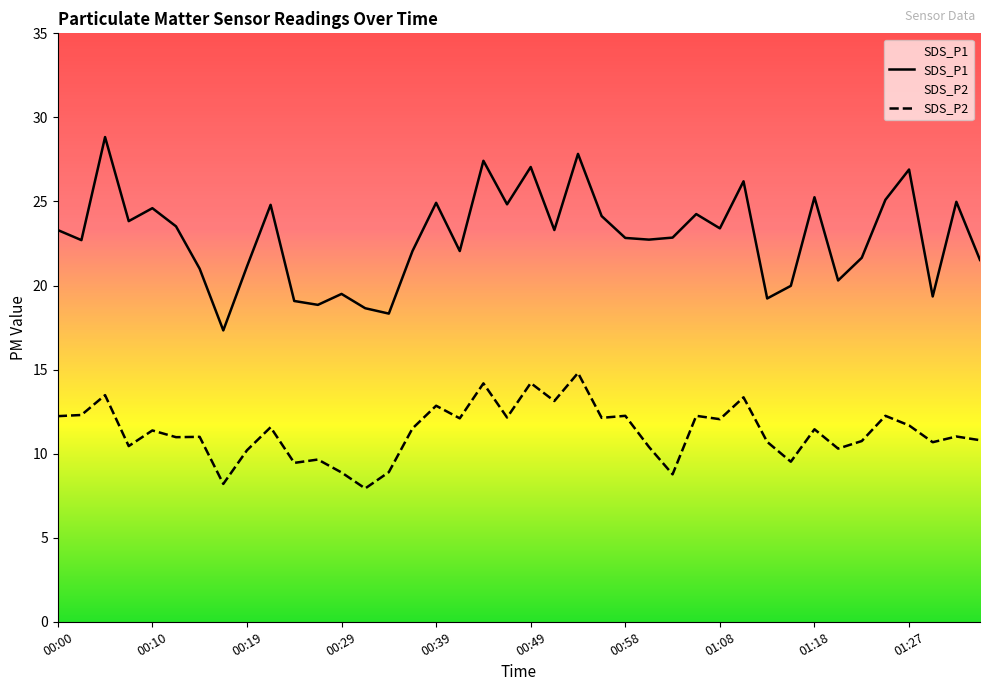

True or false: SDS_P1 and SDS_P2 intersect in this chart.

False